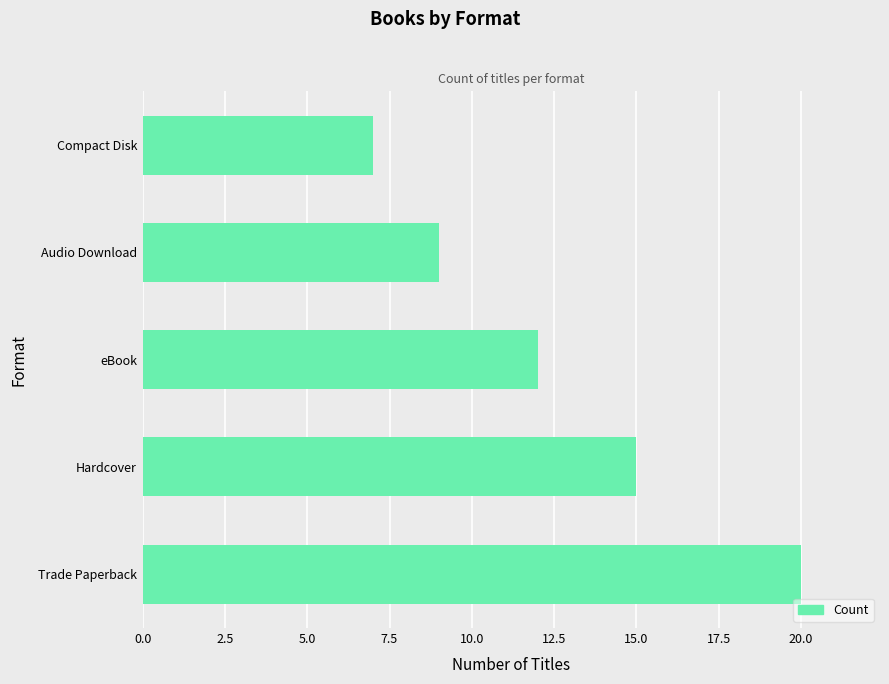

How many data points are less than 12?

2